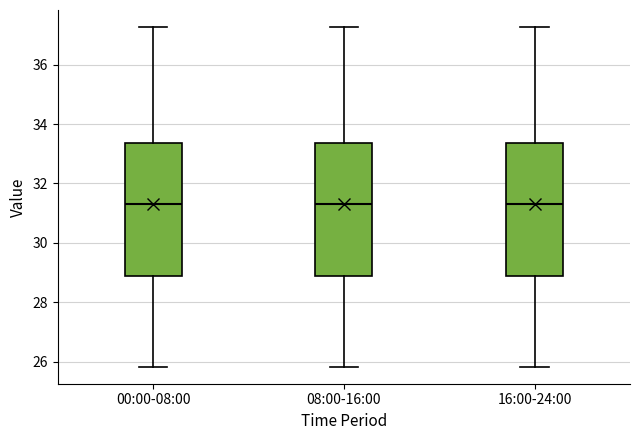

Where does the median line of the box for 16:00-24:00 sit on the y-axis? The values are not printed on the chart, so give them approximately, as read against the axis.

31.4